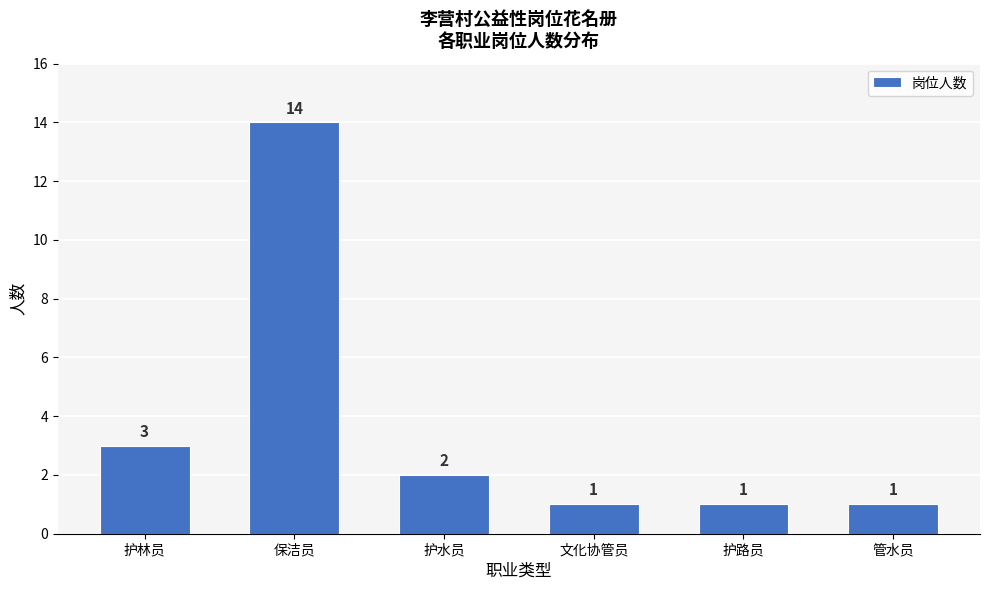

Reading right to left, extract all data points from this chart.

管水员=1	护路员=1	文化协管员=1	护水员=2	保洁员=14	护林员=3